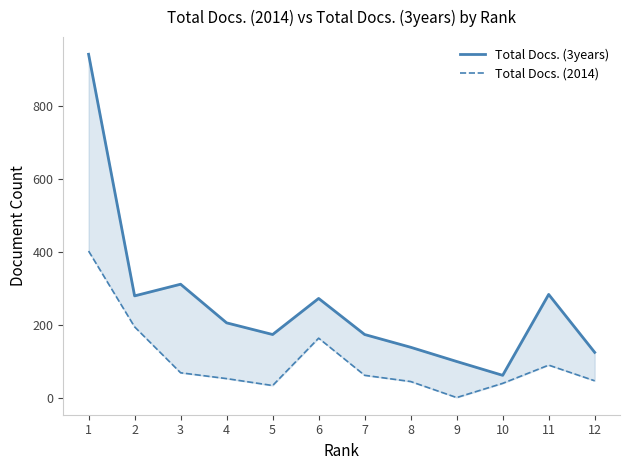

How many distinct data groups are displayed?

2